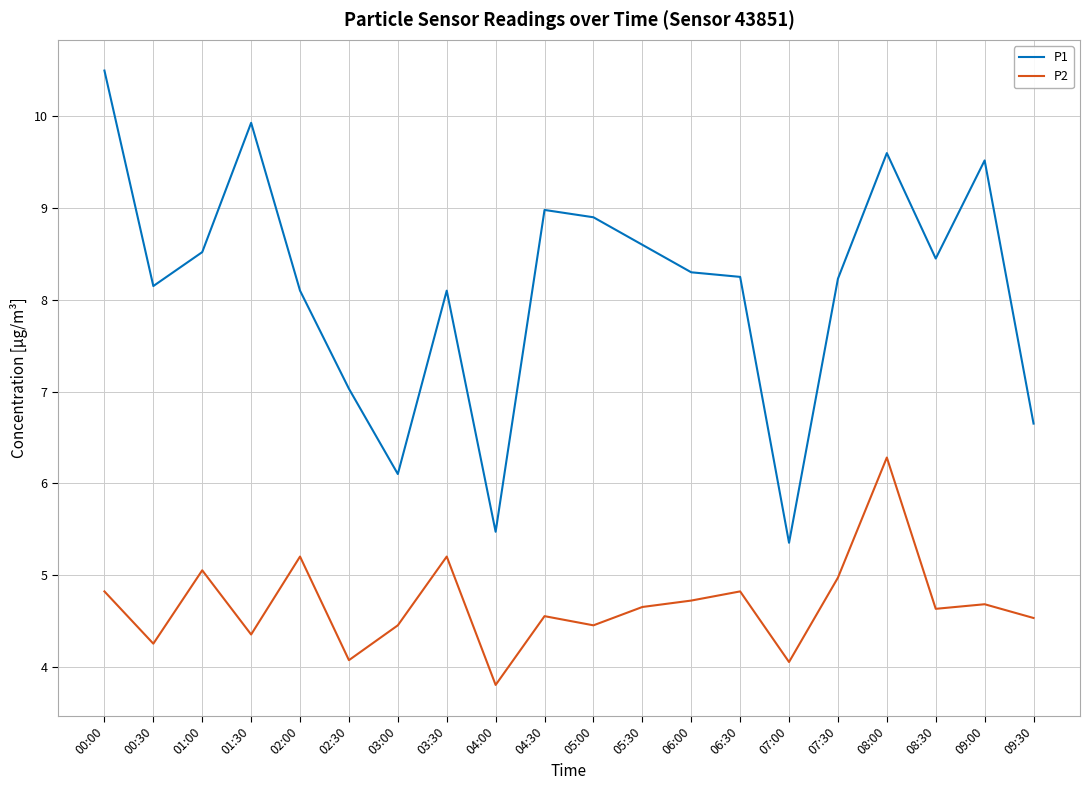

Which label corresponds to the largest value in the chart?

00:00